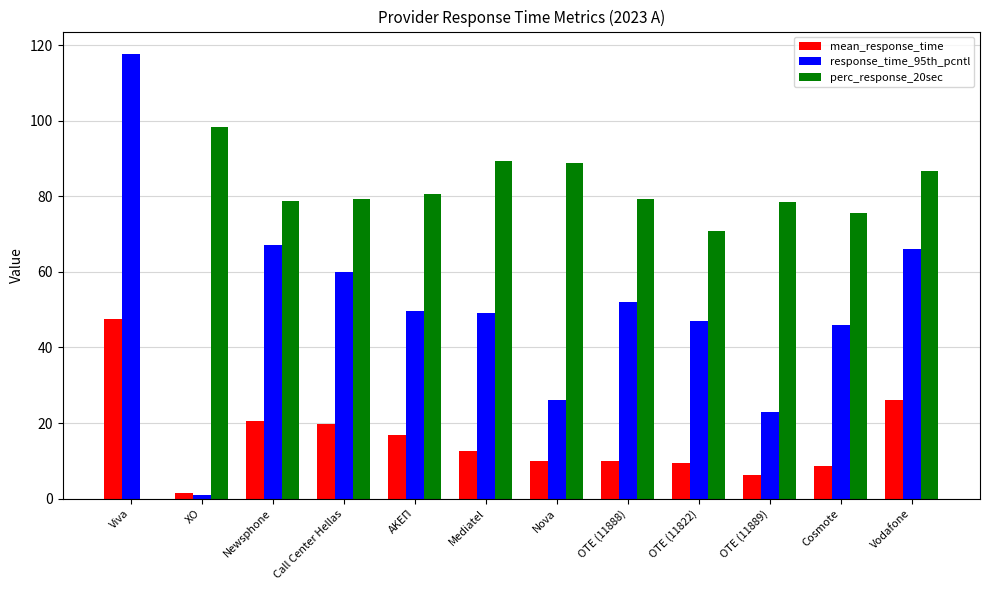

True or false: perc_response_20sec has a value of 38.3 at Viva.

False